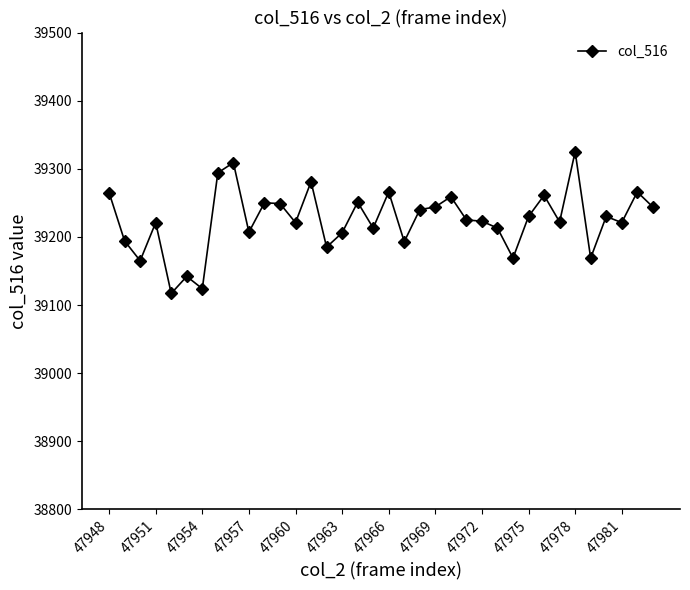

Does the chart display data point markers on the line(s)?

Yes